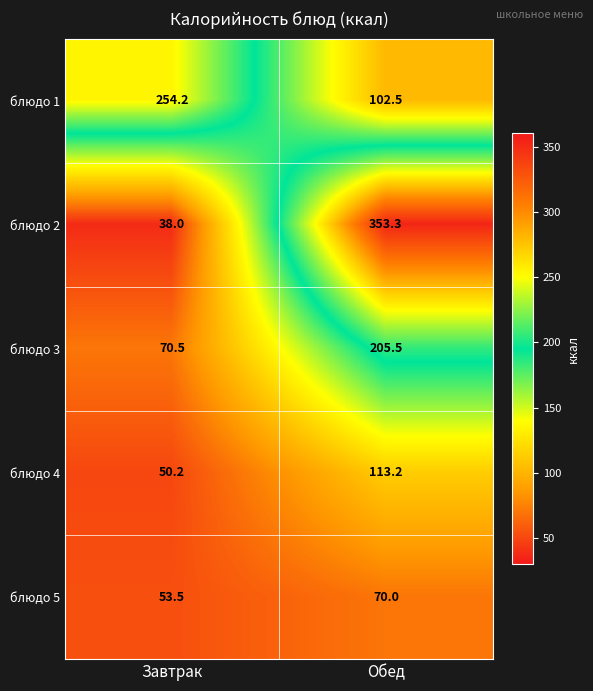

What is the total value across all series at Завтрак?

466.4